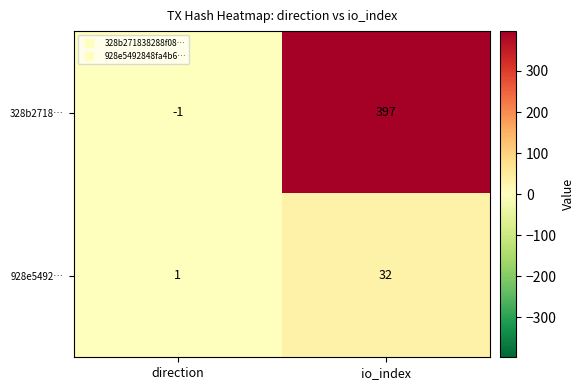

Reading left to right, list all the values displayed in this chart.

328b2718…: -1	397
928e5492…: 1	32